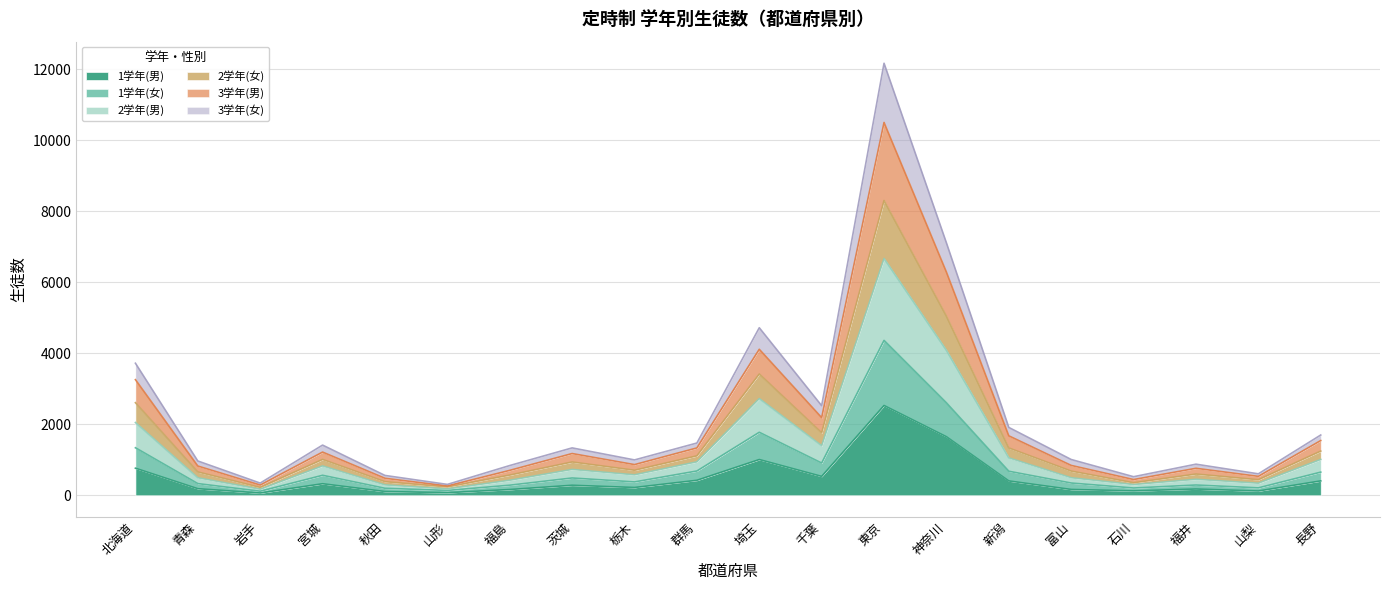

Which category has the highest value in the 1学年(男) series?

東京